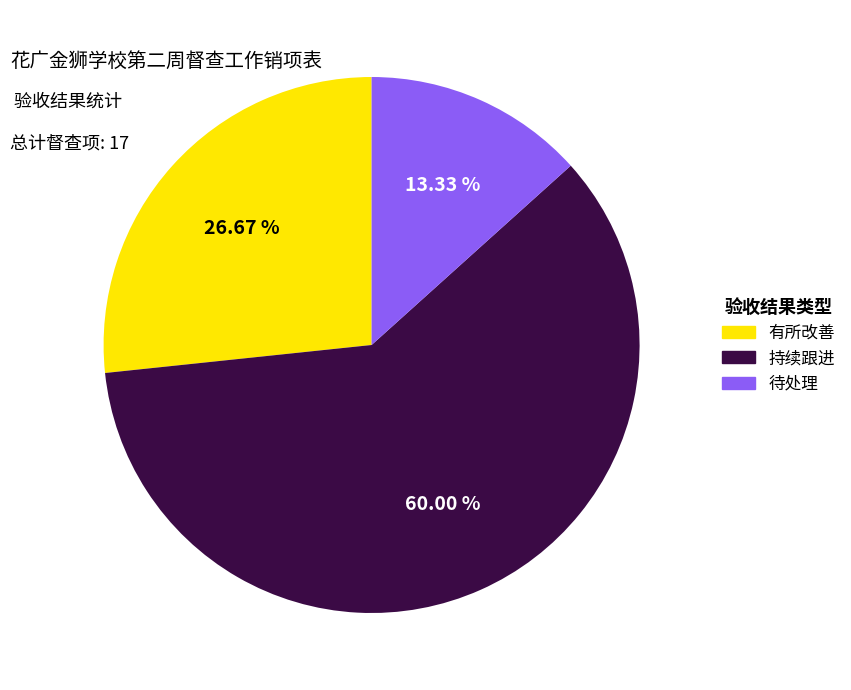

Is it true that 持续跟进 is 60% of the pie?

True